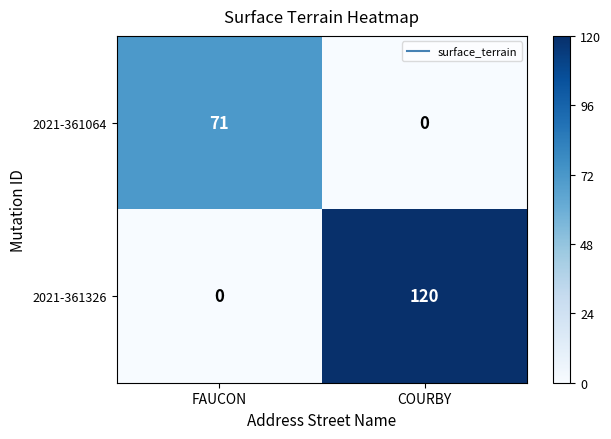

Reading left to right, what are all the values shown in this chart?

2021-361064: FAUCON=71	COURBY=0
2021-361326: FAUCON=0	COURBY=120